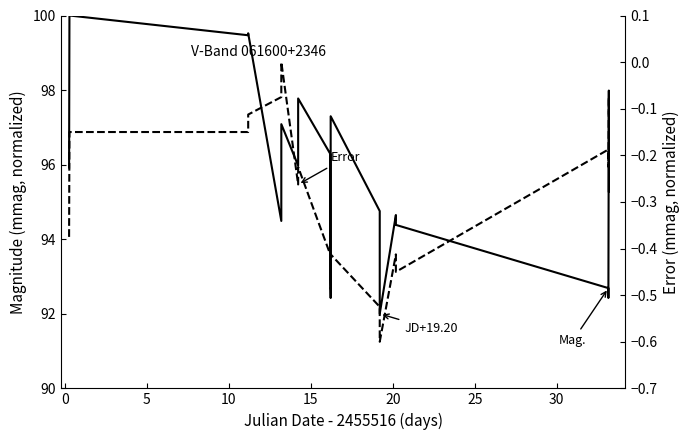

Which series has the widest spread of values?

Mag. (x10)